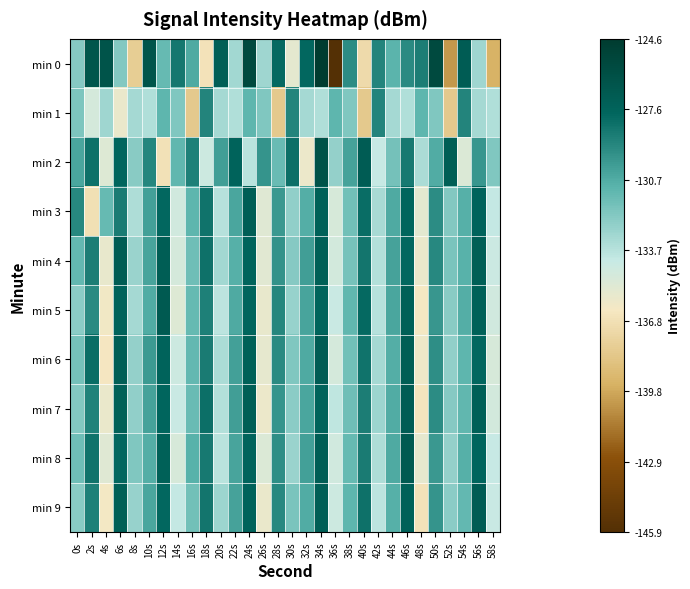

Which has a higher value, 8s or 28s?

28s